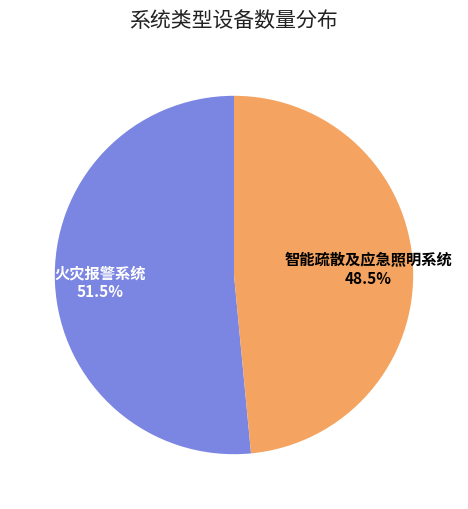

Rank the categories by value from highest to lowest.

火灾报警系统, 智能疏散及应急照明系统